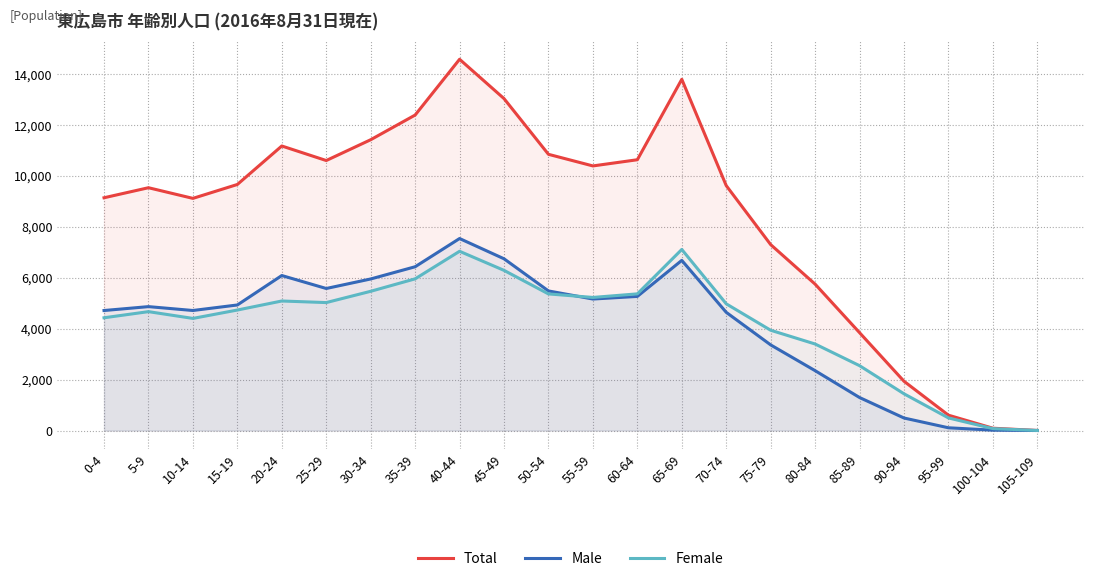

What is the label of the 7th point from the right?

75-79